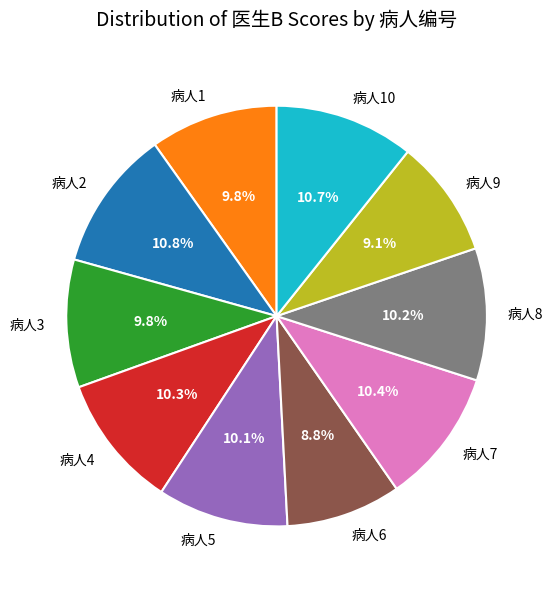

Which has a higher value, 病人10 or 病人8?

病人10